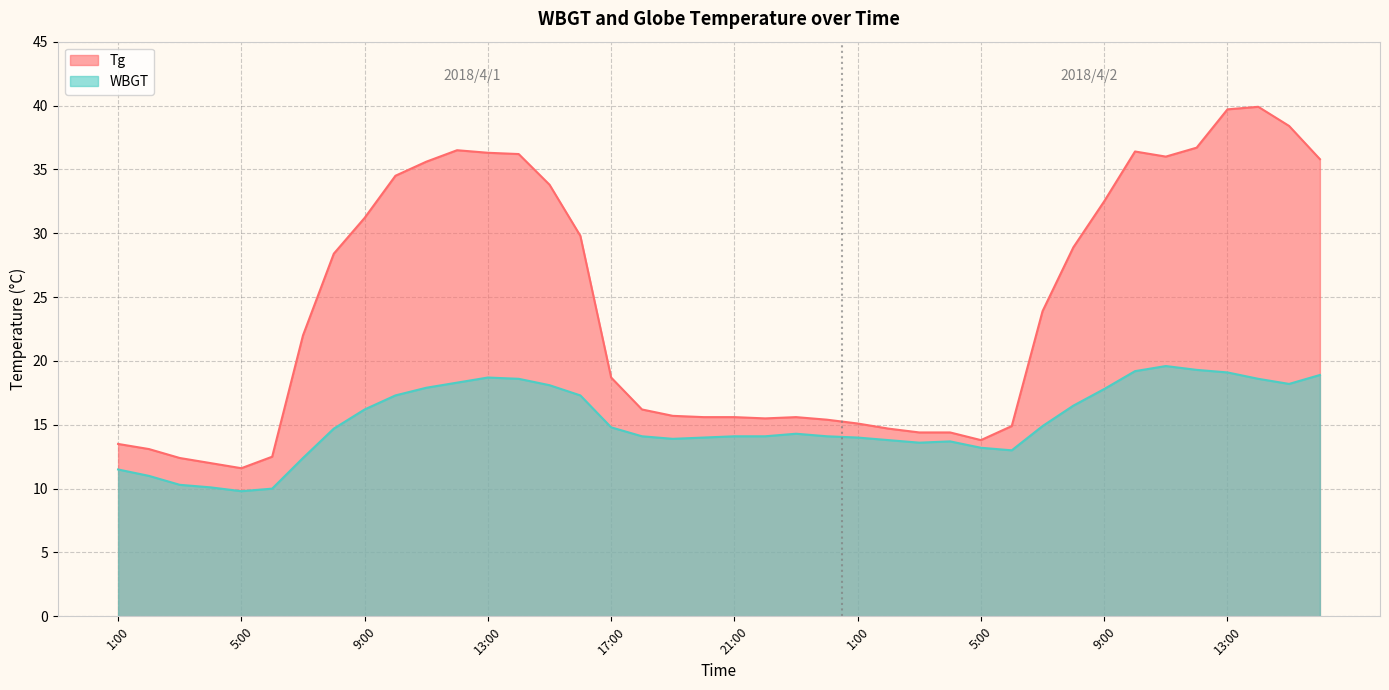

Is the value of Tg at 14:00 greater than the value of WBGT at 9:00?

Yes